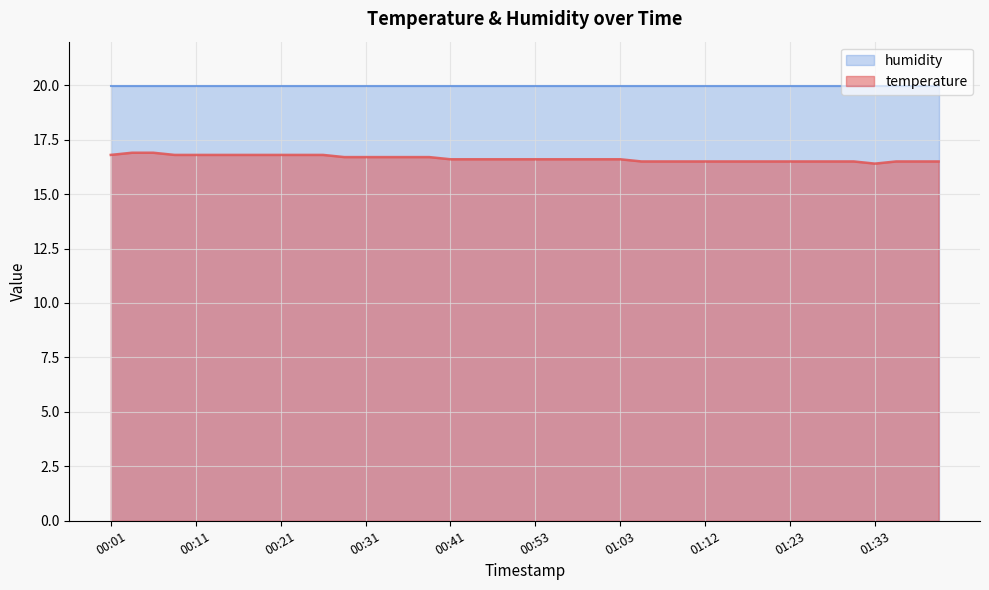

At which category does the data reach its first local valley?

01:33